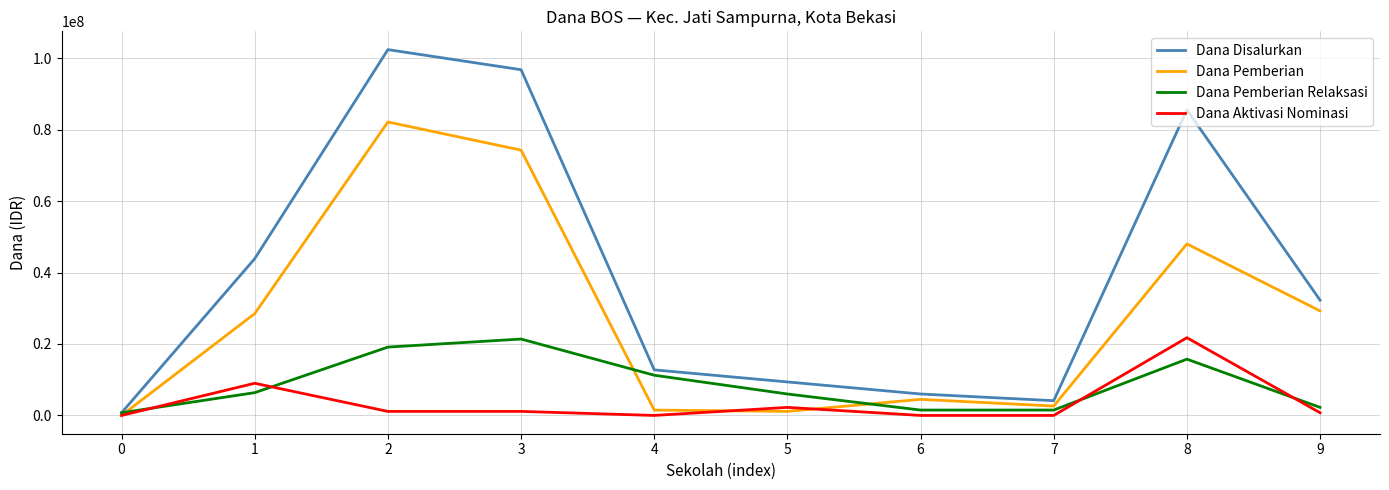

At 2, list the series in order from smallest to largest.

Dana Aktivasi Nominasi, Dana Pemberian Relaksasi, Dana Pemberian, Dana Disalurkan